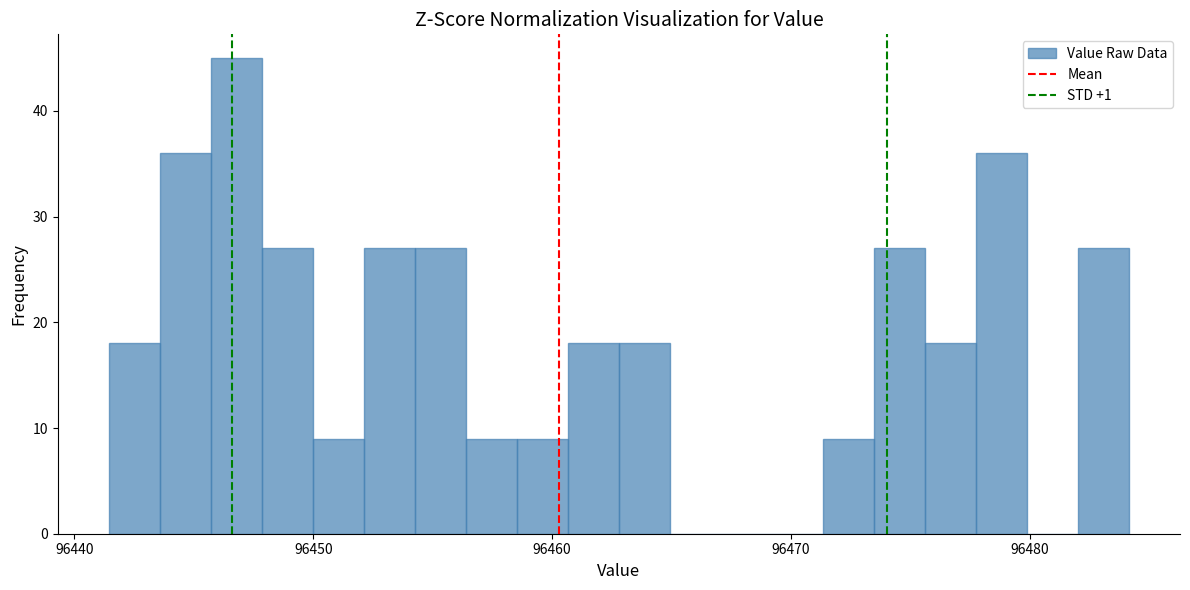

Read against the x-axis, roughly where is the centre of the tallest bar?

96447